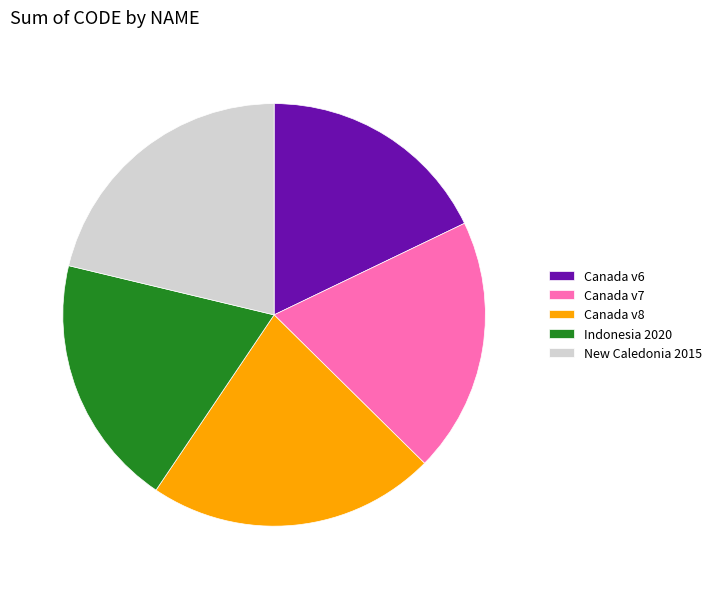

Which slice is the smallest?

Canada v6